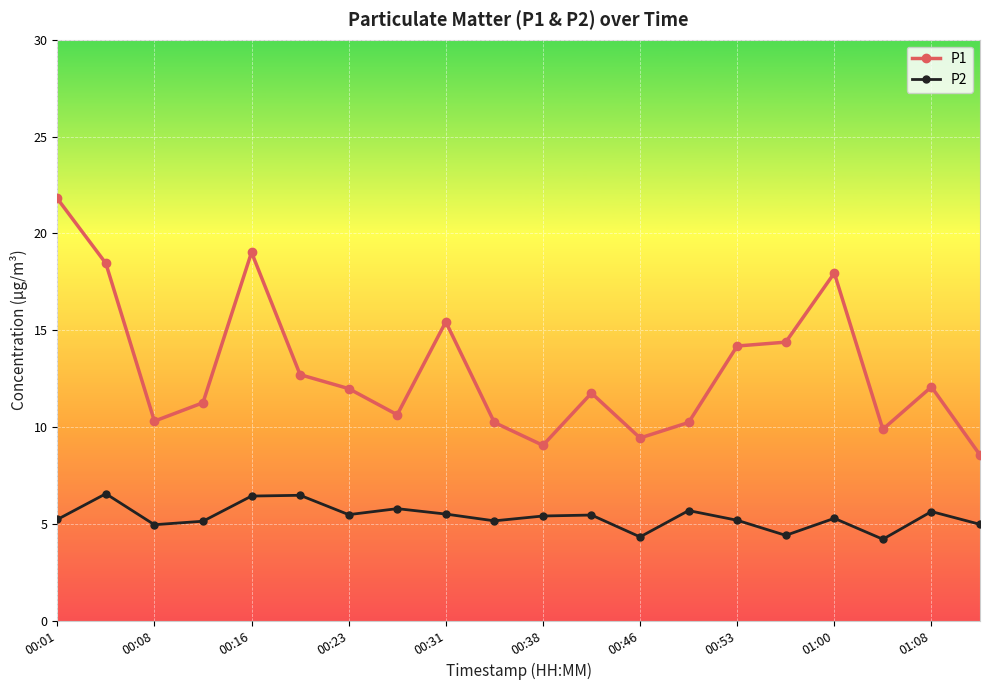

True or false: P2 and P1 intersect in this chart.

False